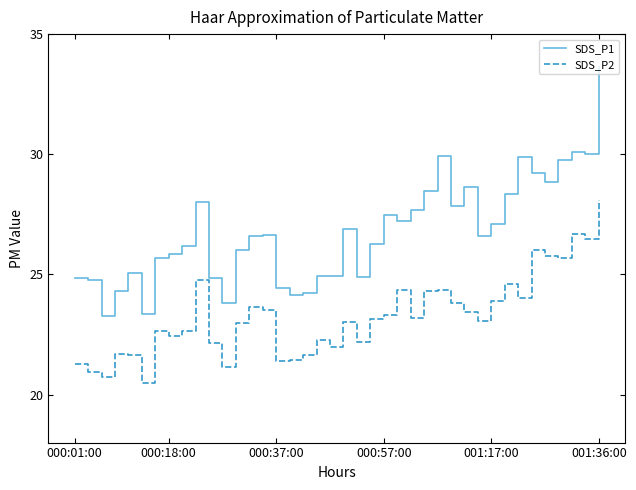

True or false: SDS_P1 and SDS_P2 intersect in this chart.

False